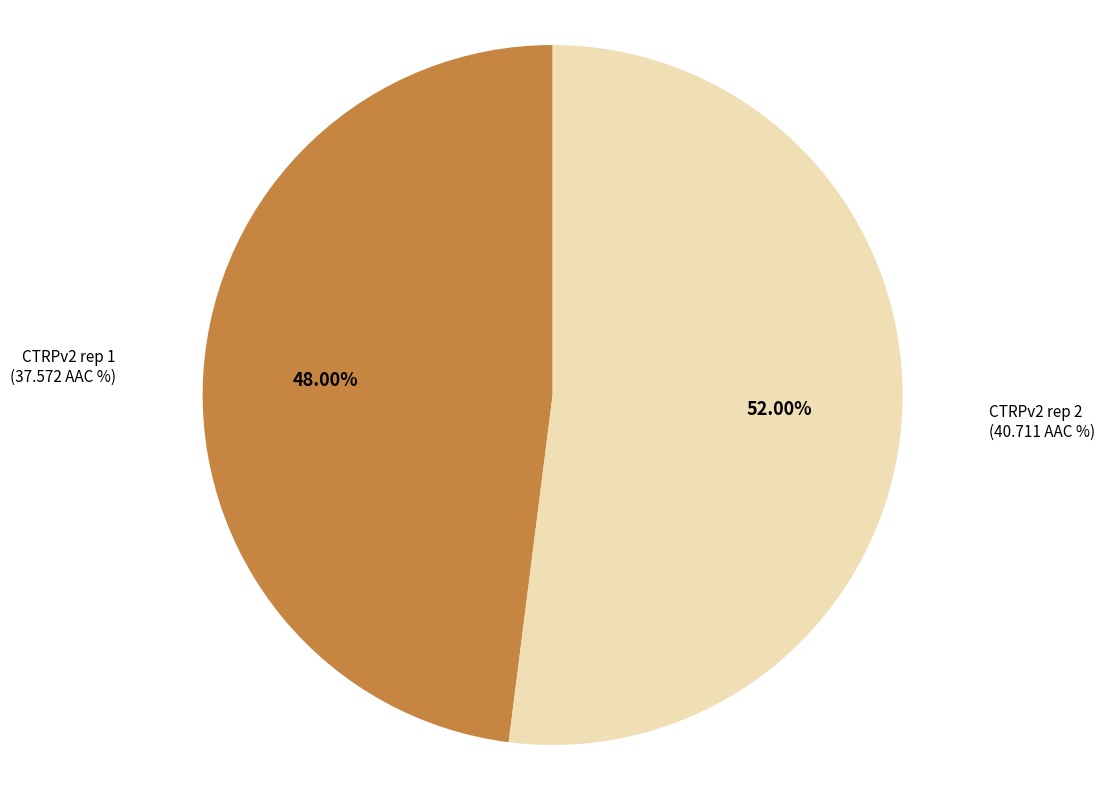

Count the number of slices in the pie.

2